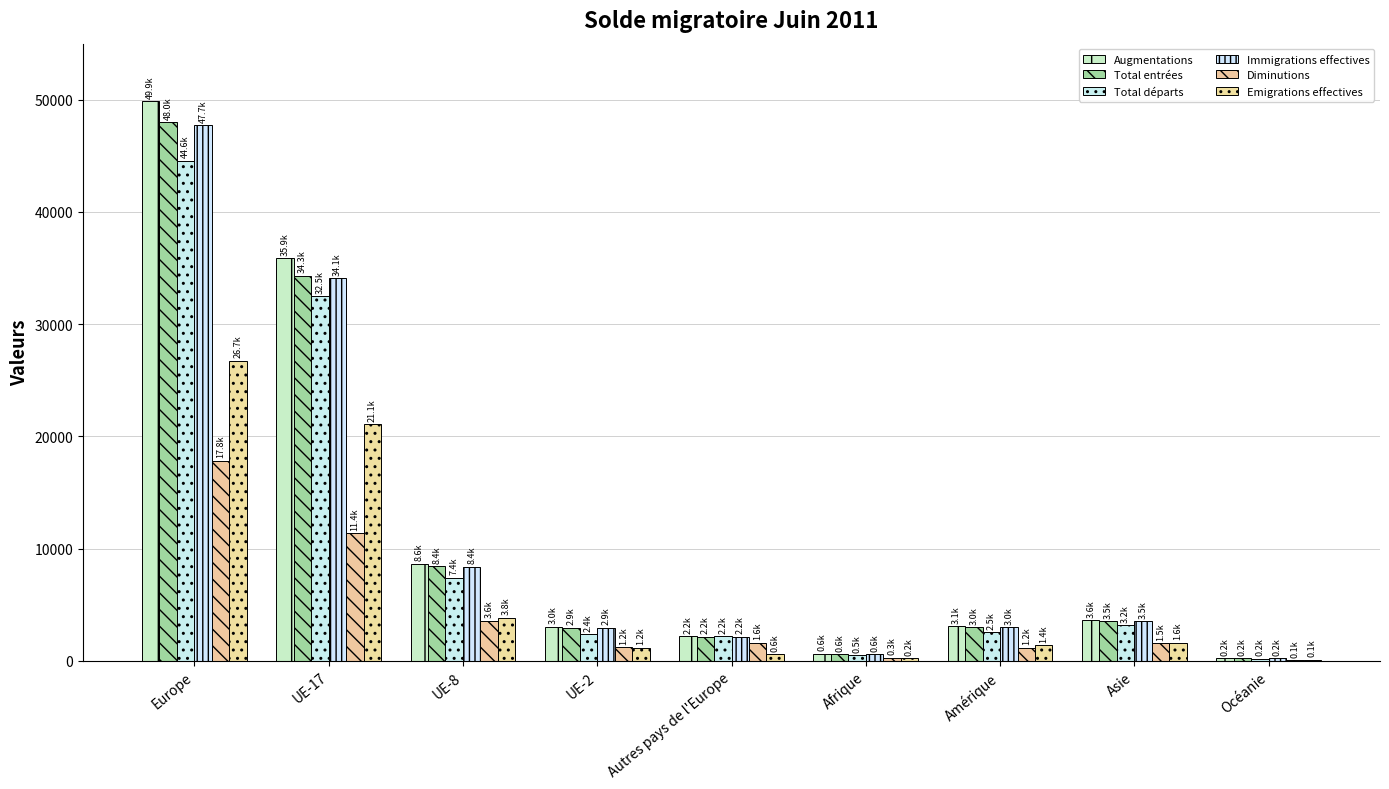

Is it true that Emigrations effectives equals 21083 at UE-17?

True